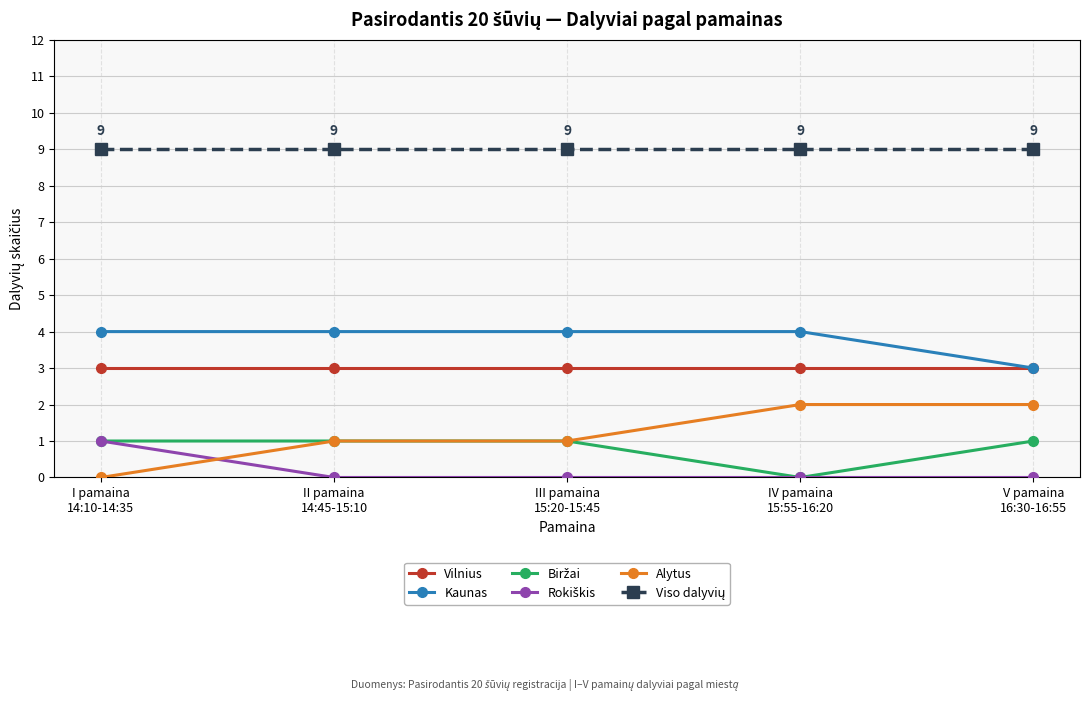

What is the maximum value shown in the chart?

9